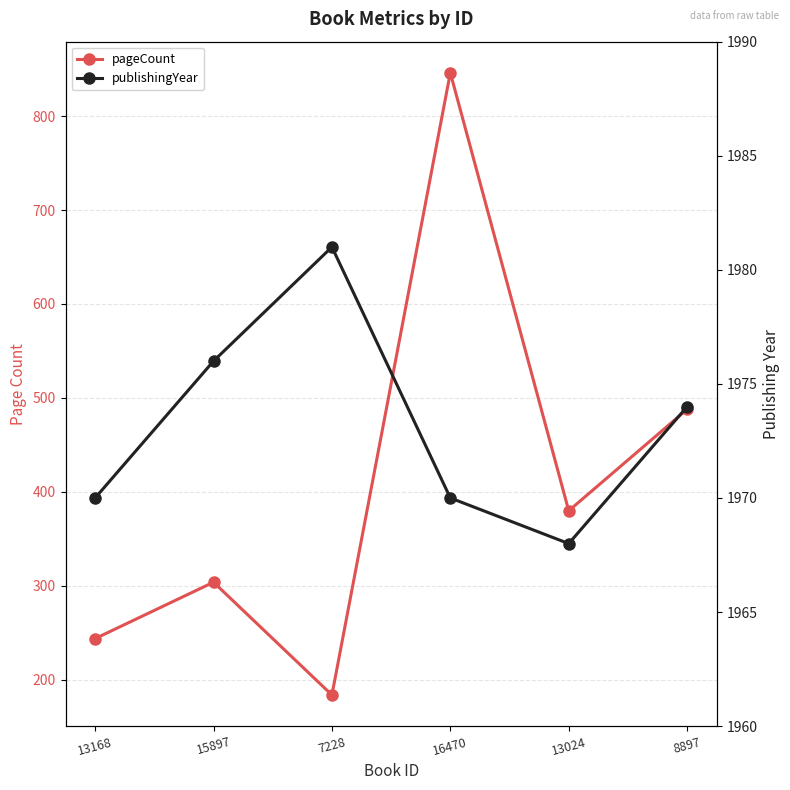

What is the total value across all series at 13024?

2348